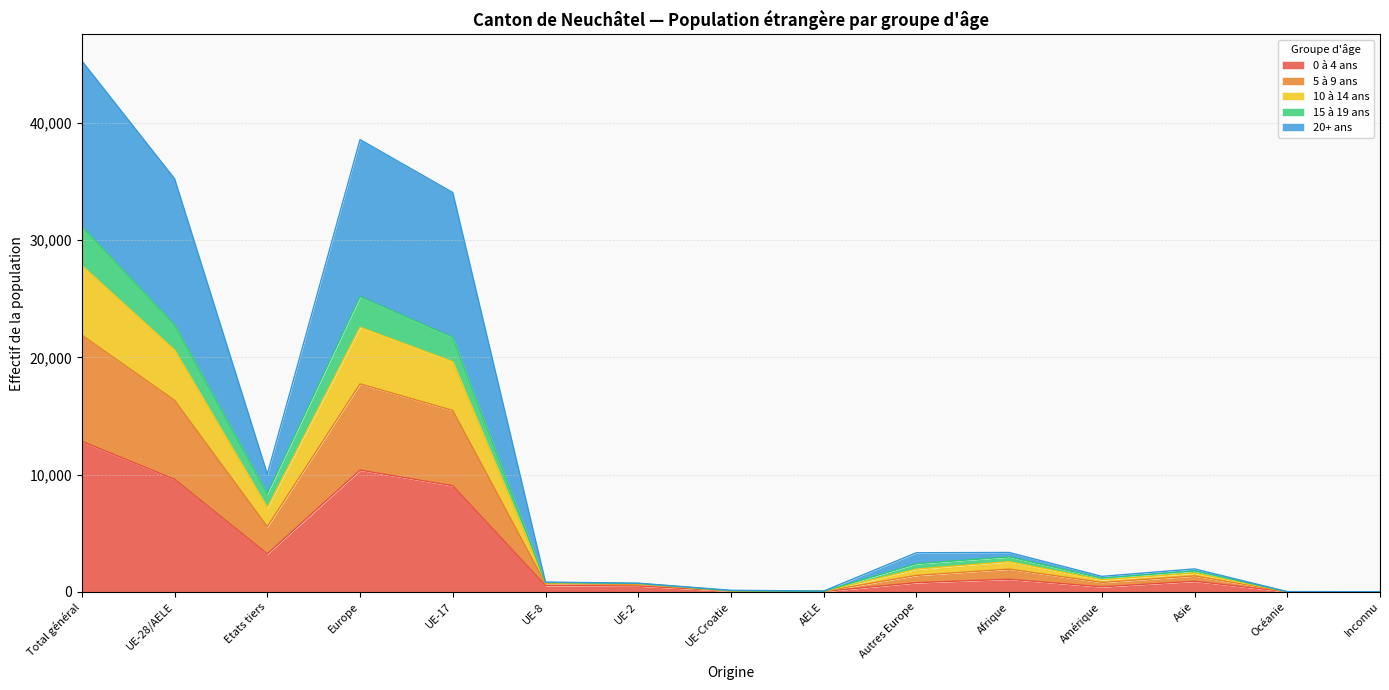

At which category is the sum across all series the highest?

Total général